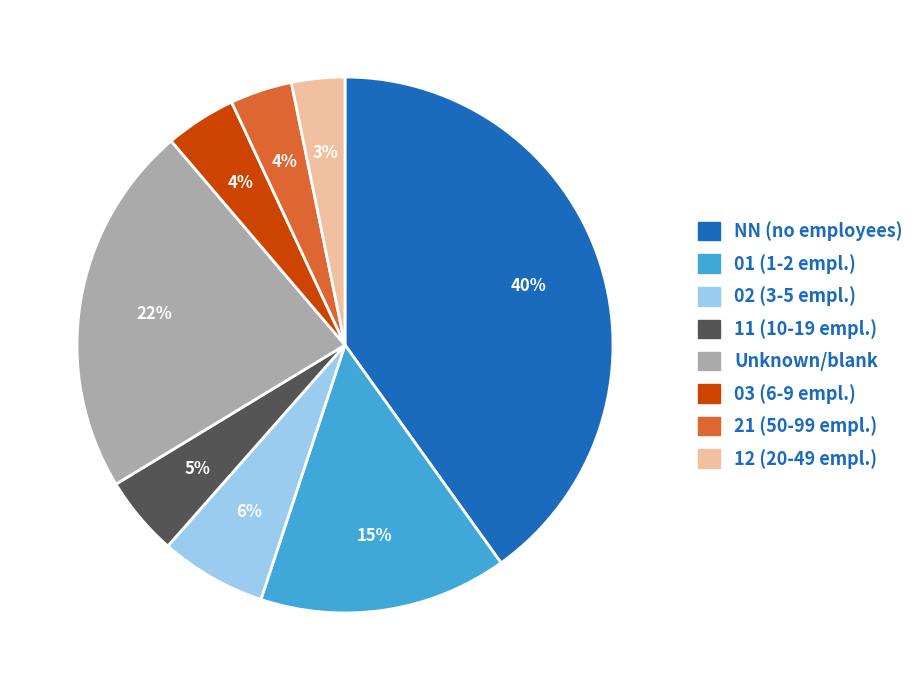

Is there a majority slice in this chart?

No